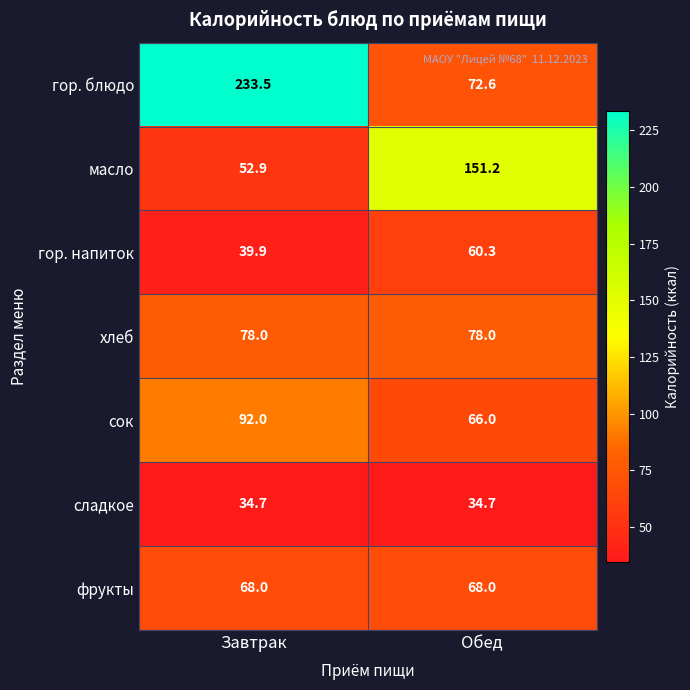

What is the spread (max minus min) of values at Обед?

116.5